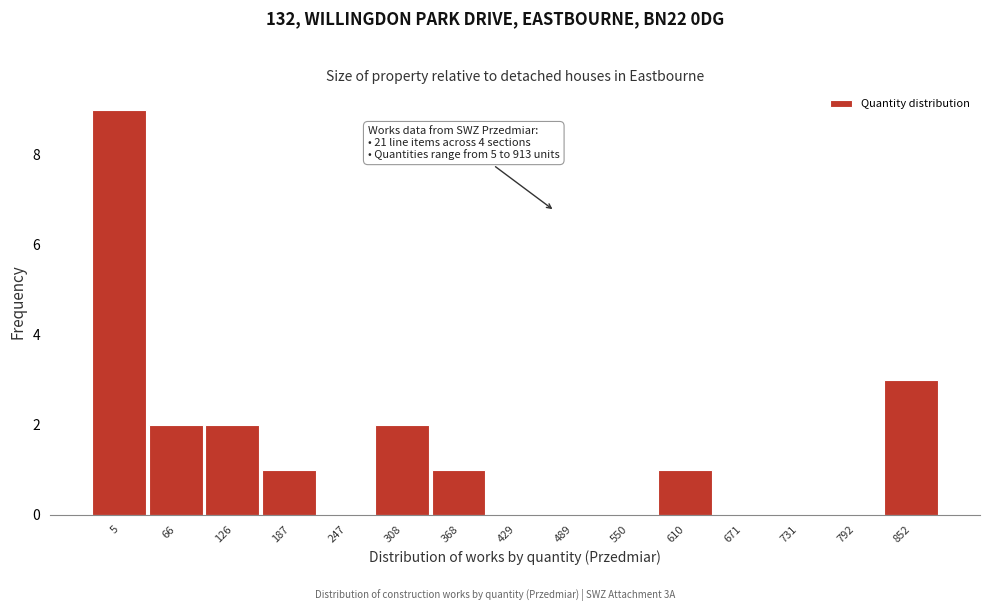

Reading left to right, transcribe all the data shown in this chart.

5=9	66=2	126=2	187=1	247=0	308=2	368=1	429=0	489=0	550=0	610=1	671=0	731=0	792=0	852=3